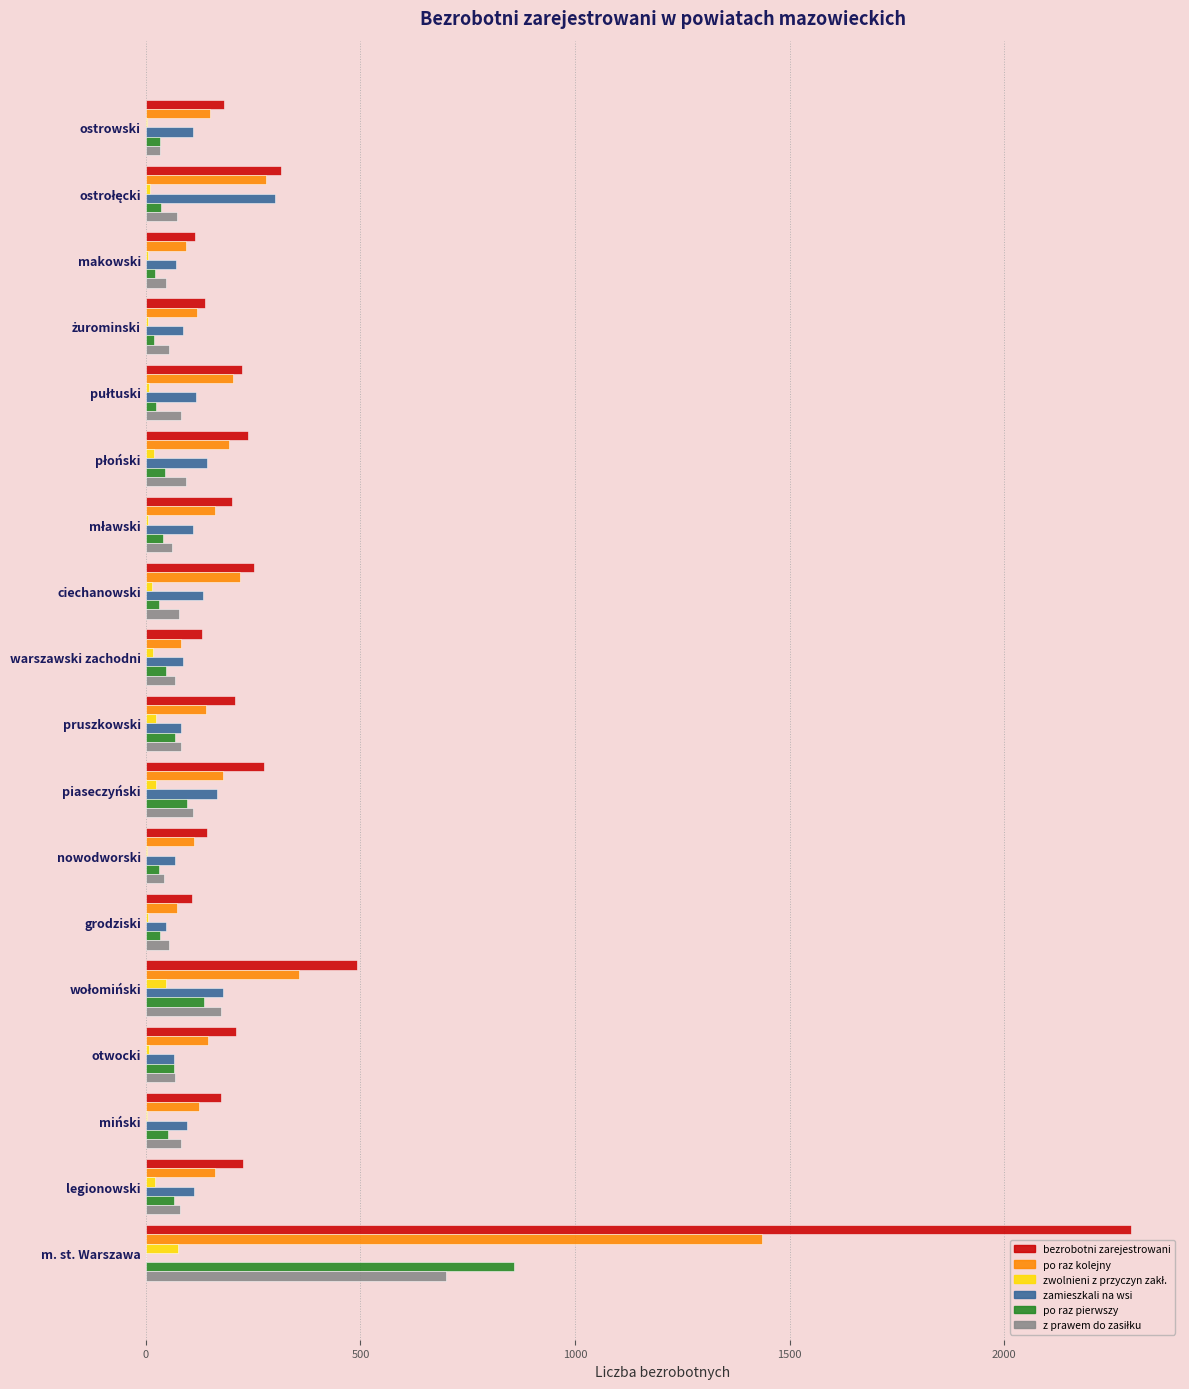

How many series are shown in this chart?

6